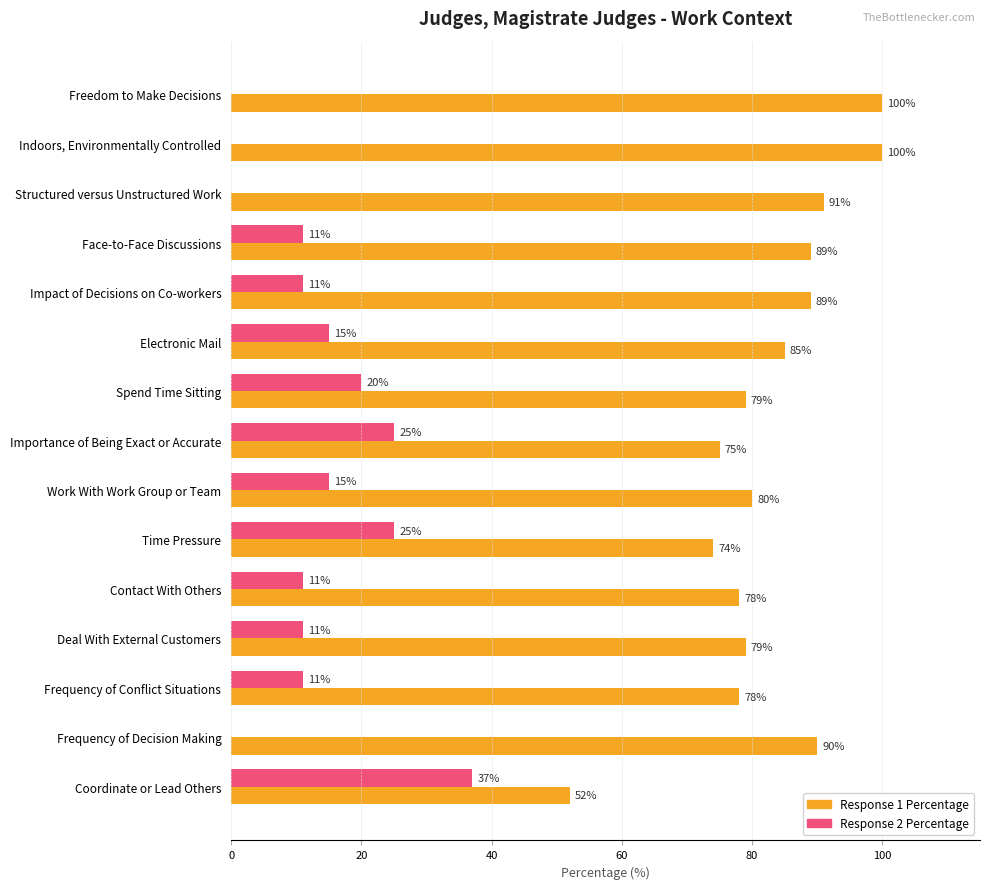

How many distinct data groups are displayed?

2